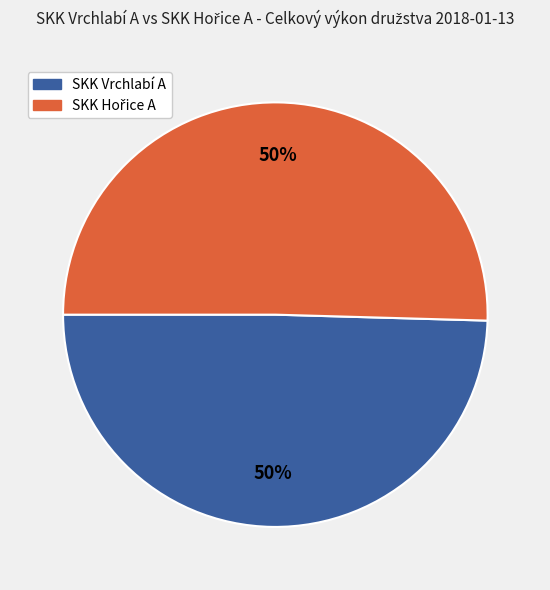

How many slices are in this pie chart?

2